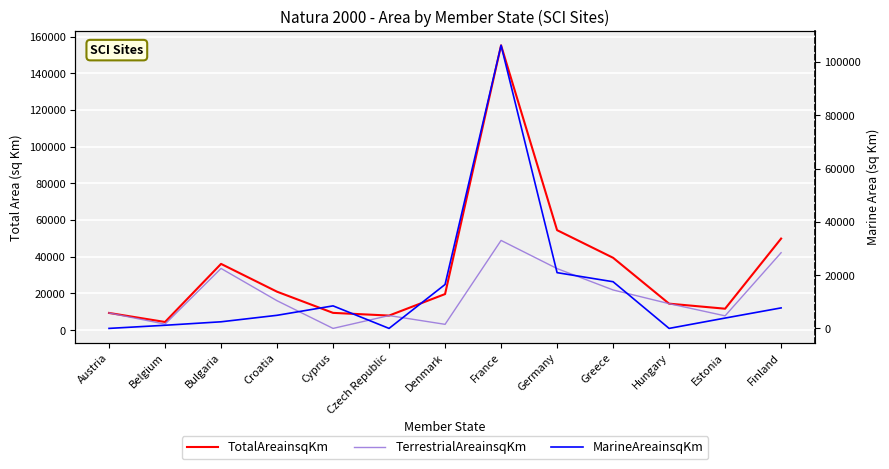

At which category is the sum across all series the highest?

France